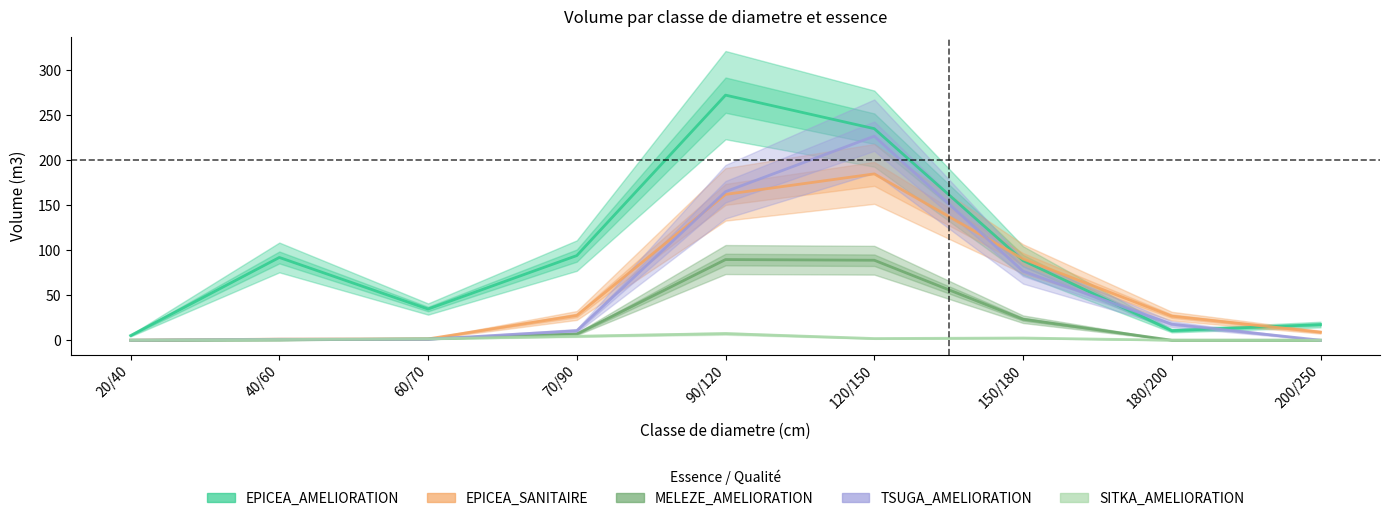

Reading right to left, extract all data points from this chart.

EPICEA_AMELIORATION: 200/250=17.4	180/200=10.6	150/180=88.5	120/150=235.0	90/120=272.2	70/90=94.0	60/70=34.6	40/60=91.9	20/40=5.2
EPICEA_SANITAIRE: 200/250=8.9	180/200=26.7	150/180=90.3	120/150=184.7	90/120=162.0	70/90=27.5	60/70=1.5	40/60=1.2	20/40=0.0
MELEZE_AMELIORATION: 200/250=0.0	180/200=0.0	150/180=23.3	120/150=88.8	90/120=89.6	70/90=6.9	60/70=1.4	40/60=0.3	20/40=0.0
TSUGA_AMELIORATION: 200/250=0.0	180/200=17.8	150/180=76.7	120/150=226.6	90/120=165.0	70/90=10.6	60/70=1.1	40/60=1.0	20/40=0.0
SITKA_AMELIORATION: 200/250=0.0	180/200=0.0	150/180=2.5	120/150=1.9	90/120=7.4	70/90=4.4	60/70=1.5	40/60=0.8	20/40=0.0